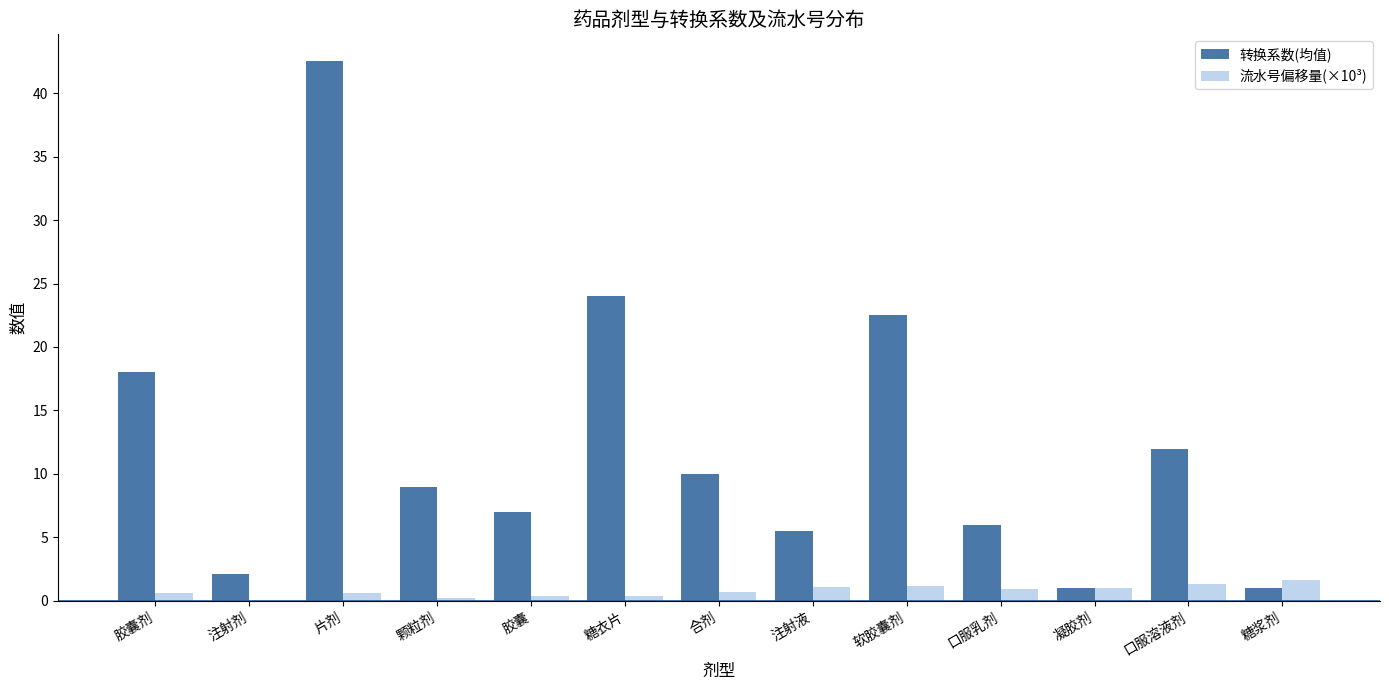

What is the greatest value displayed?

42.5